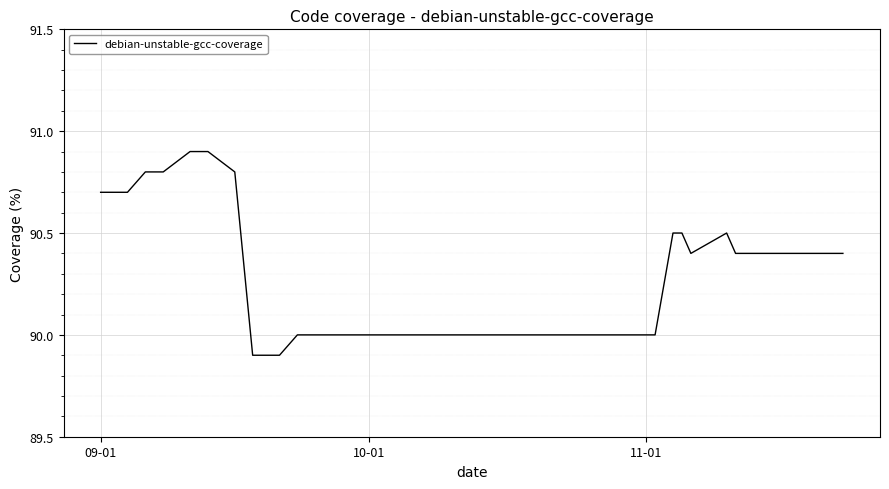

What is the smallest value displayed?

89.9